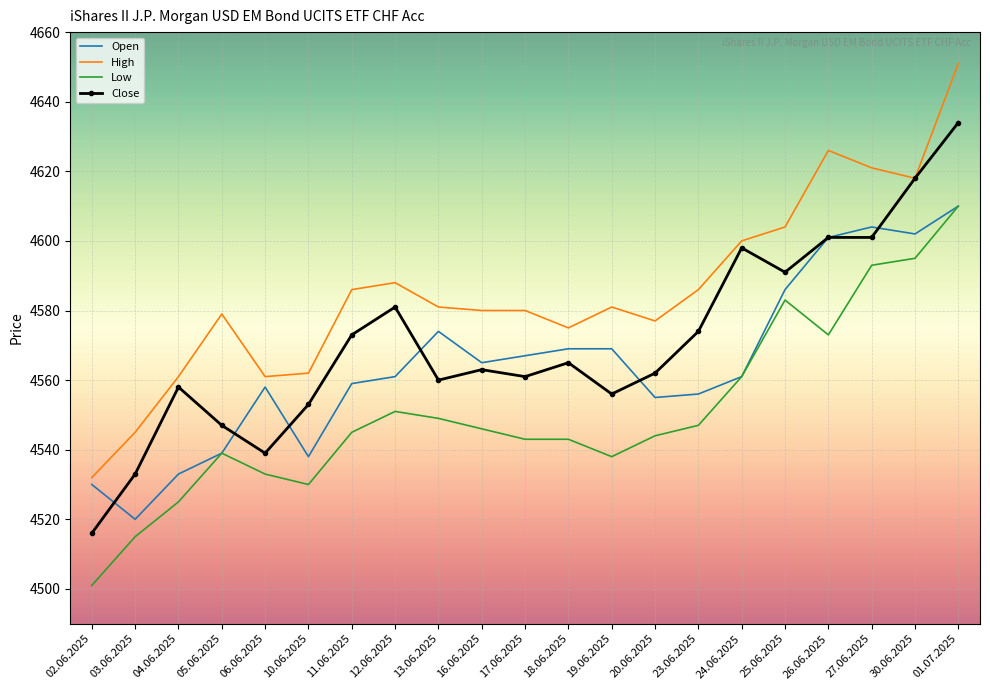

What is the minimum value shown in the chart?

4501